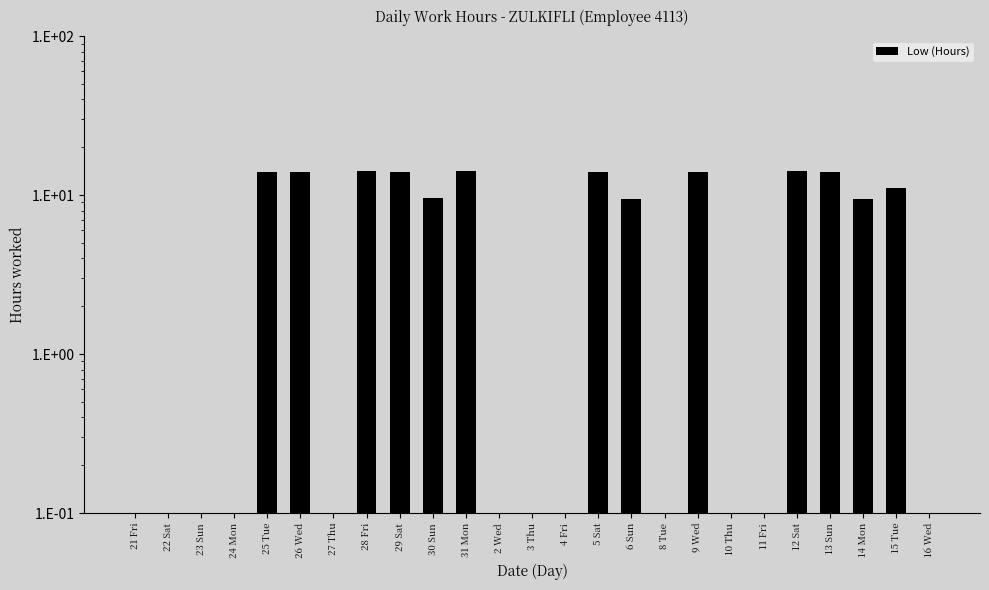

The chart shows a value of -5.0 at 27 Thu. True or false?

False